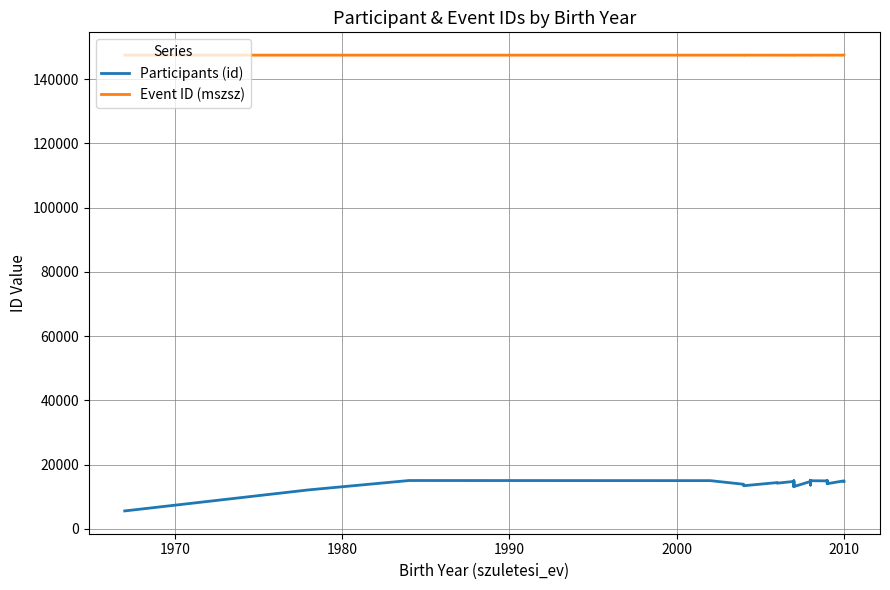

What is the sum of all Event ID (mszsz) values?

5602645